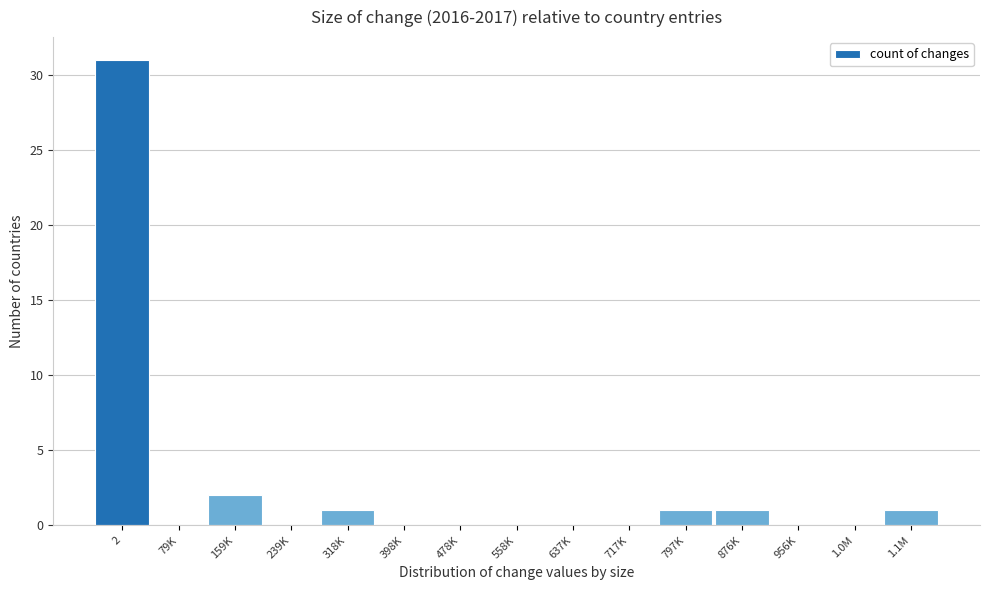

Reading right to left, what are all the values shown in this chart?

1.1M=1	1.0M=0	956K=0	876K=1	797K=1	717K=0	637K=0	558K=0	478K=0	398K=0	318K=1	239K=0	159K=2	79K=0	2=31